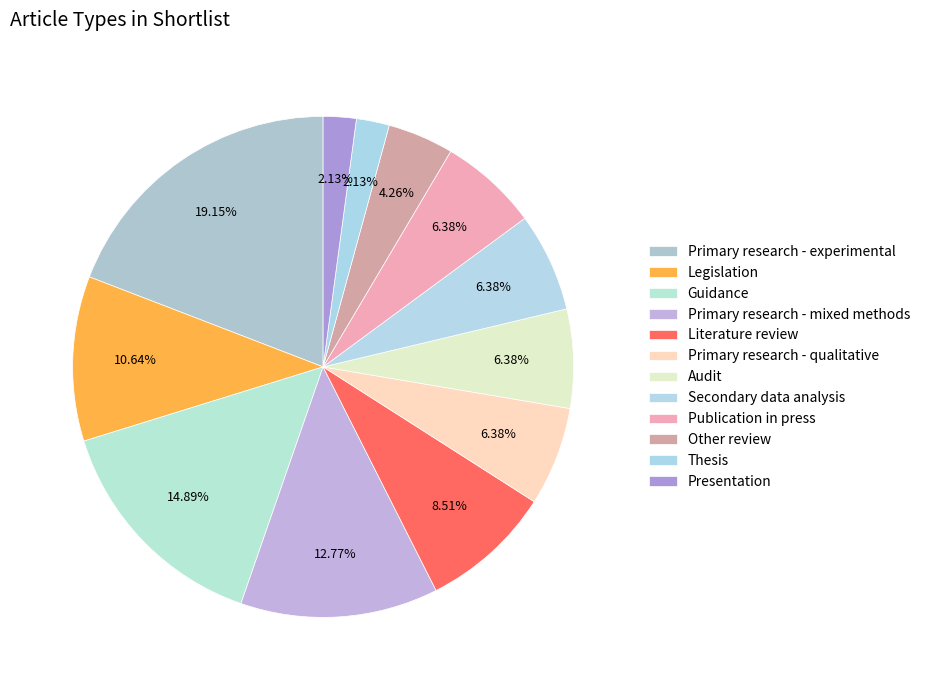

To the nearest percent, what is the combined percentage of Literature review and Thesis?

11%